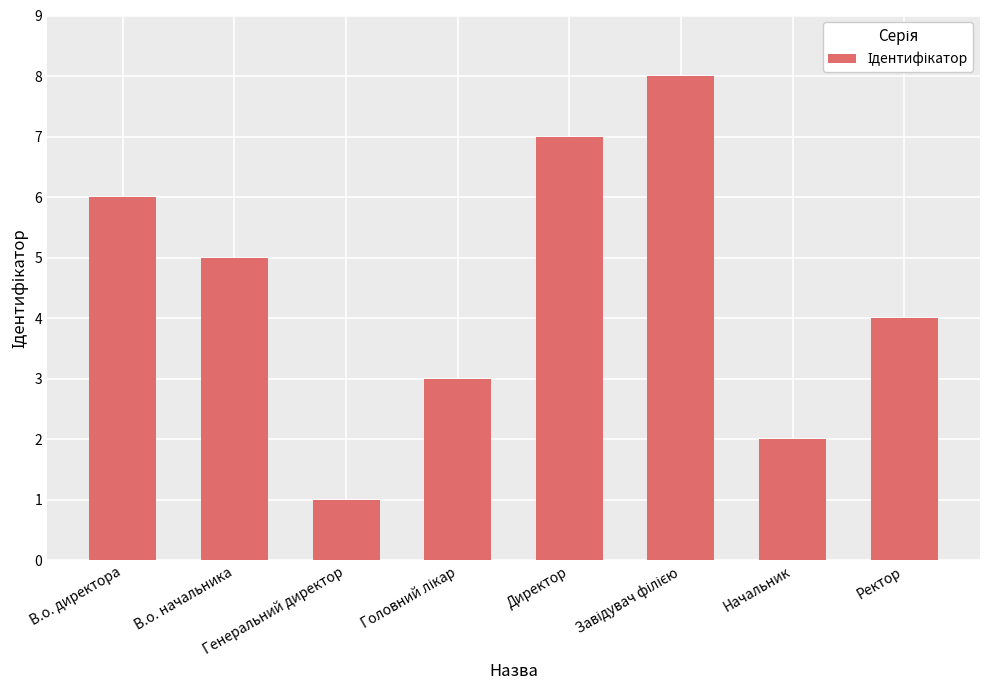

What is the greatest value displayed?

8